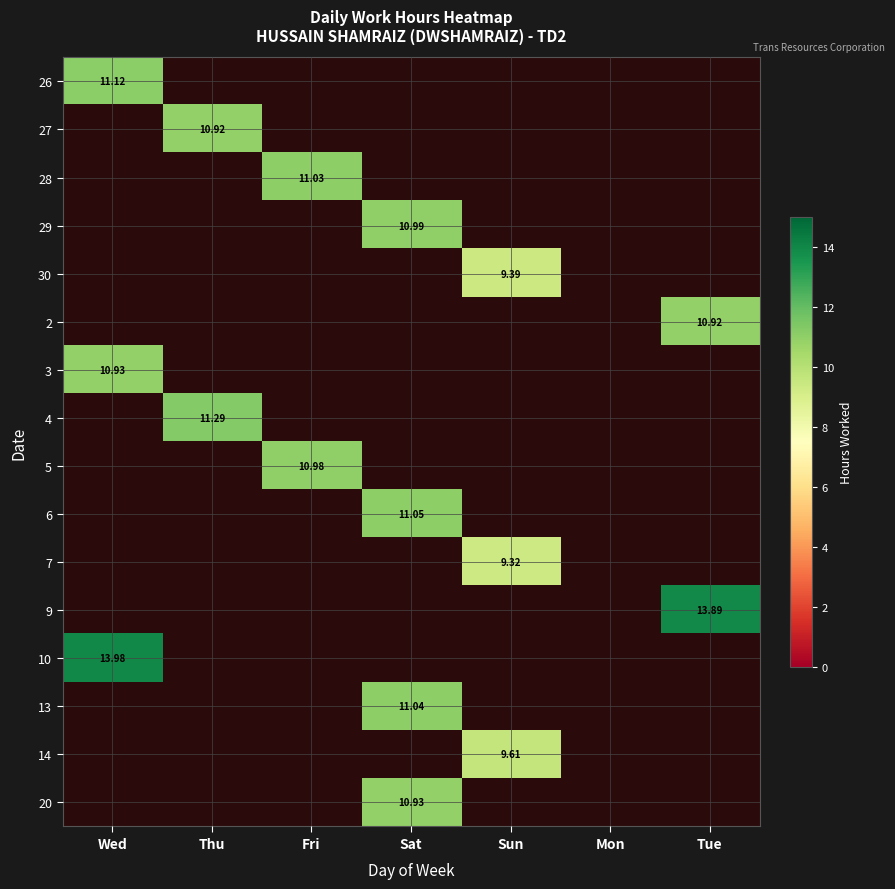

At how many categories does at least one series exceed 10?

5